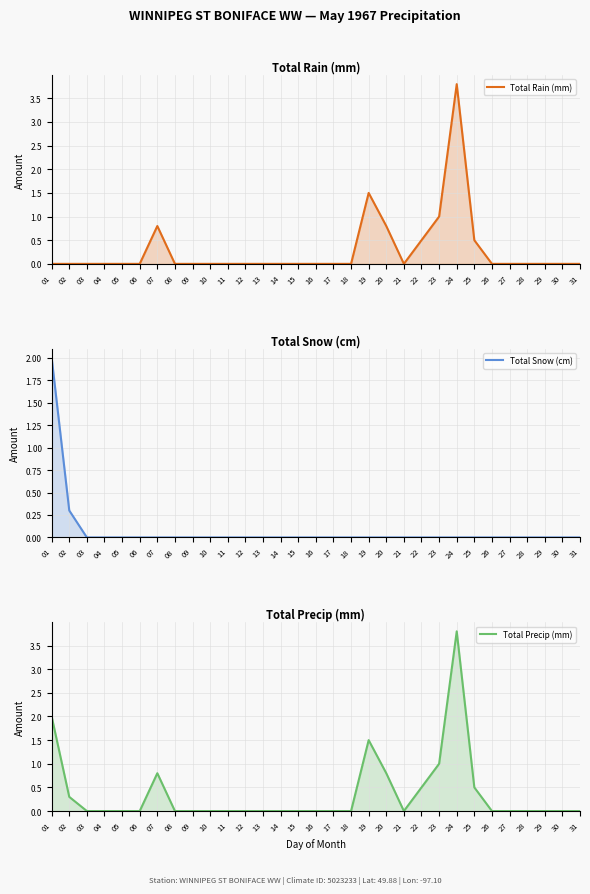

The Total Rain (mm) series shows 0.0 at 17. True or false?

True